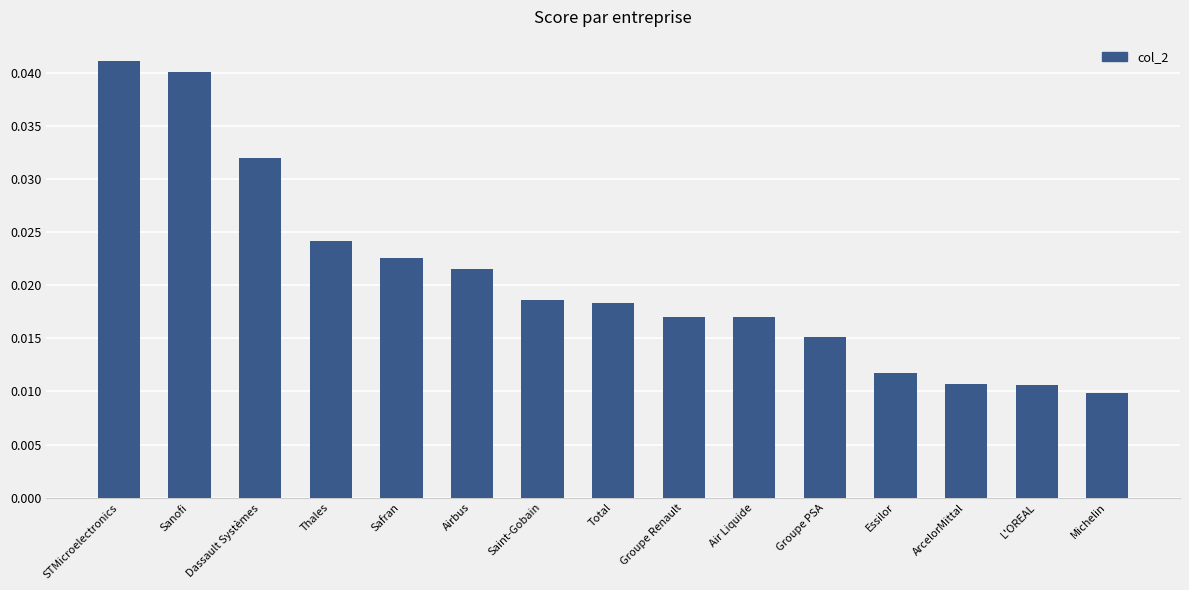

Are the bars grouped side by side (vs. stacked)?

No